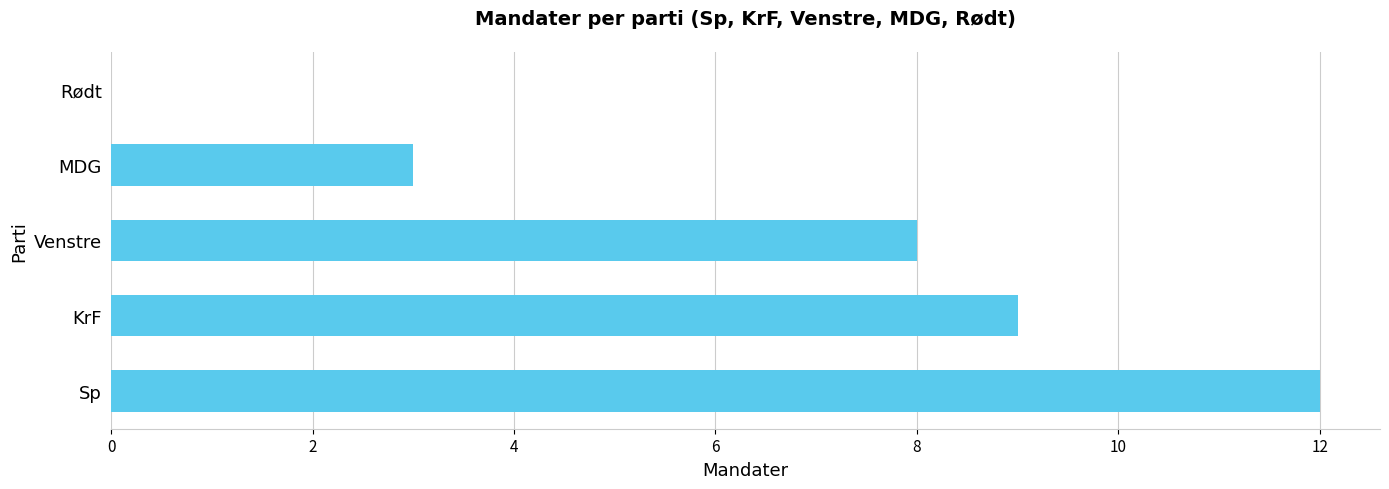

Reading top to bottom, what are all the values shown in this chart?

Rødt=0	MDG=3	Venstre=8	KrF=9	Sp=12